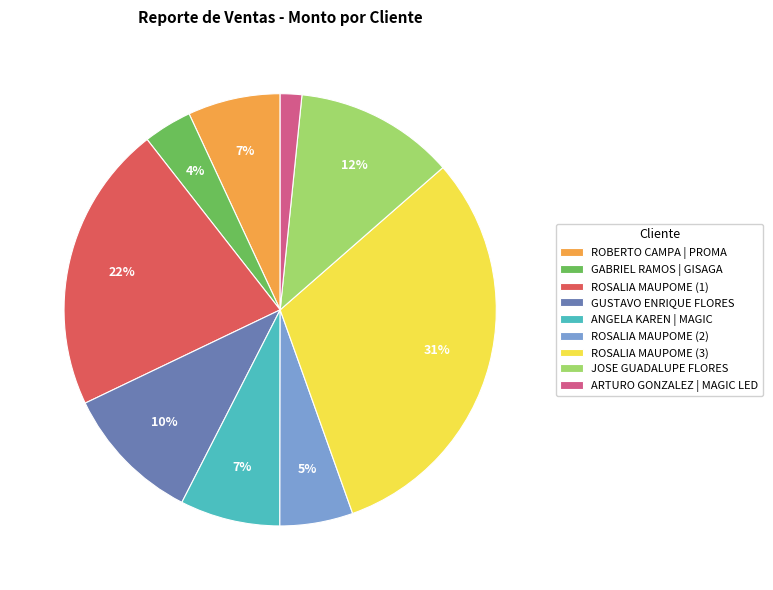

The JOSE GUADALUPE FLORES slice represents 2% of the pie. True or false?

False